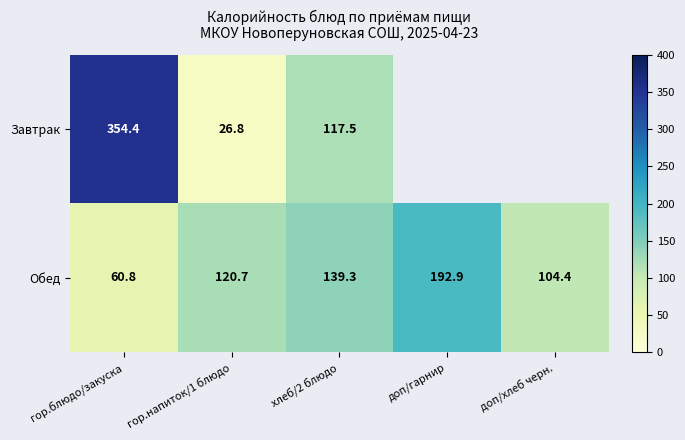

What is the difference between the maximum and second lowest values in the Обед series?

88.5